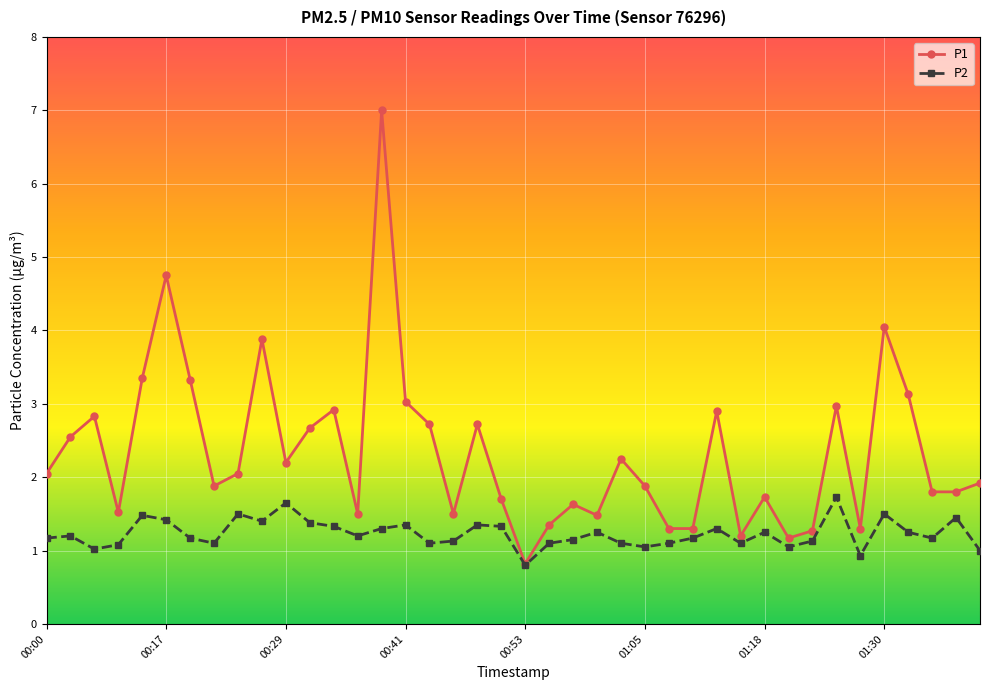

Count the number of categories in the chart.

40